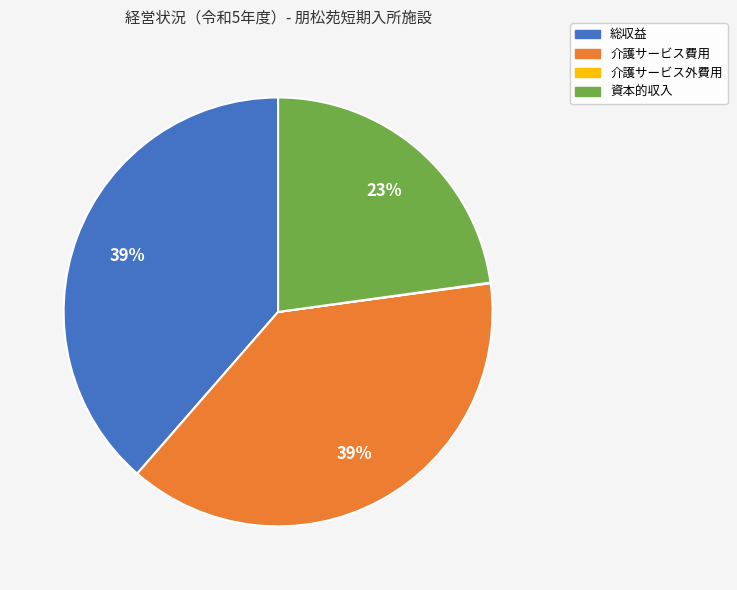

To the nearest percent, what percentage of the pie is 総収益?

39%